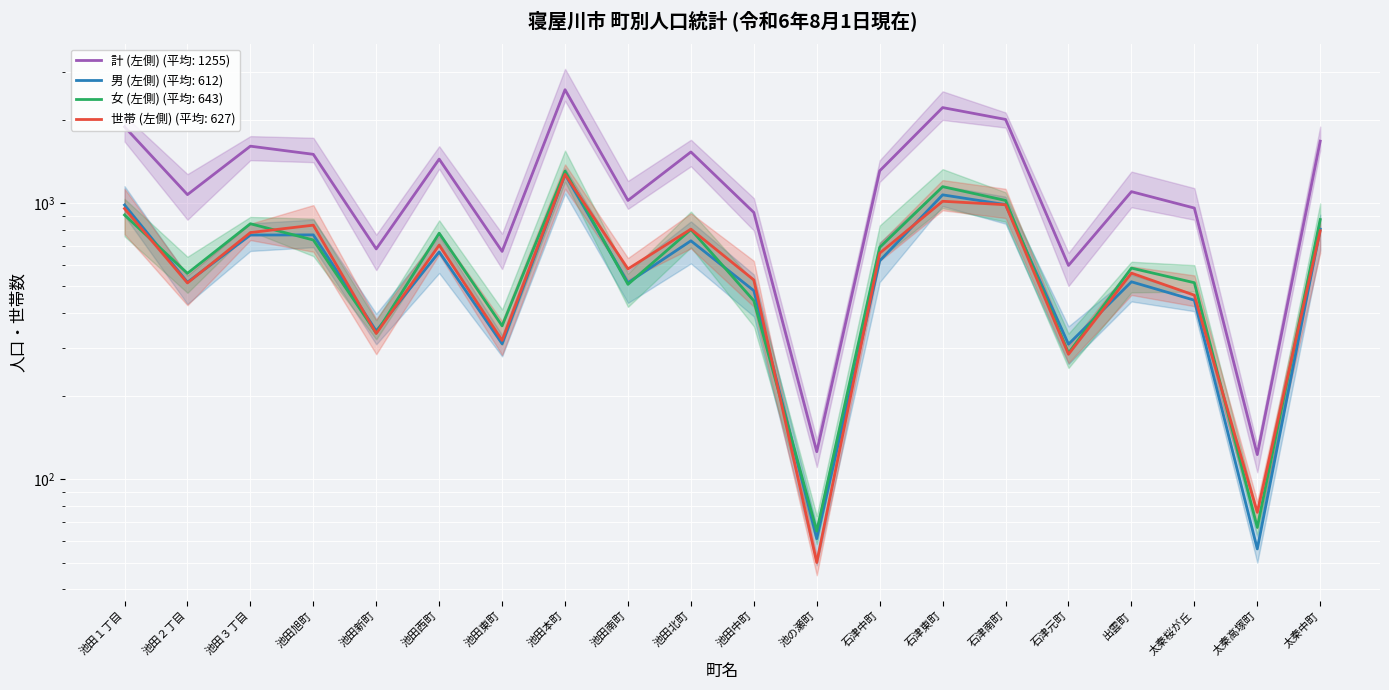

At which label does 女 (左側) reach its minimum?

池の瀬町